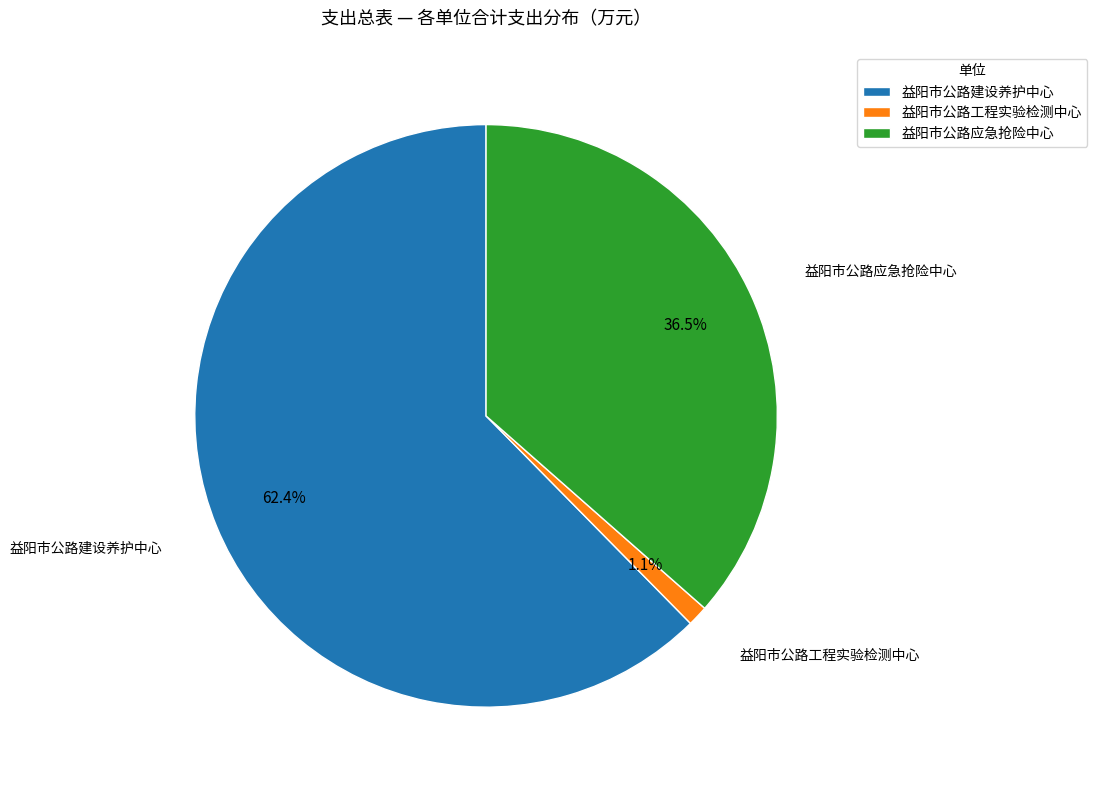

To the nearest percent, what percentage of the pie is 益阳市公路建设养护中心?

62%